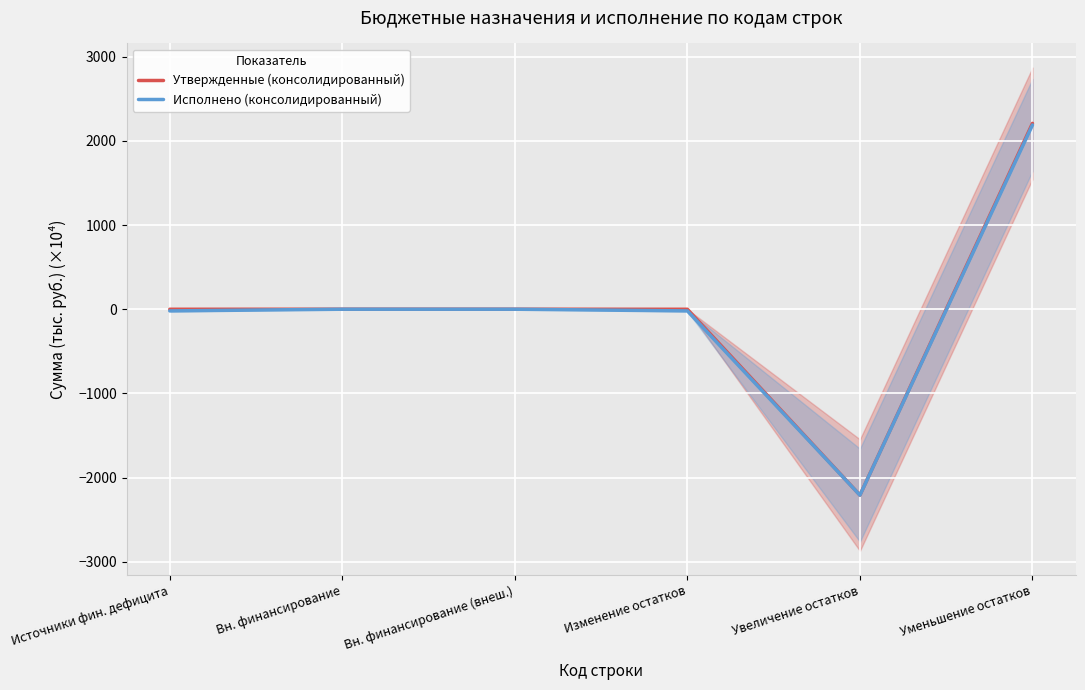

What are all the series names shown in the legend?

Утвержденные (консолидированный), Исполнено (консолидированный)